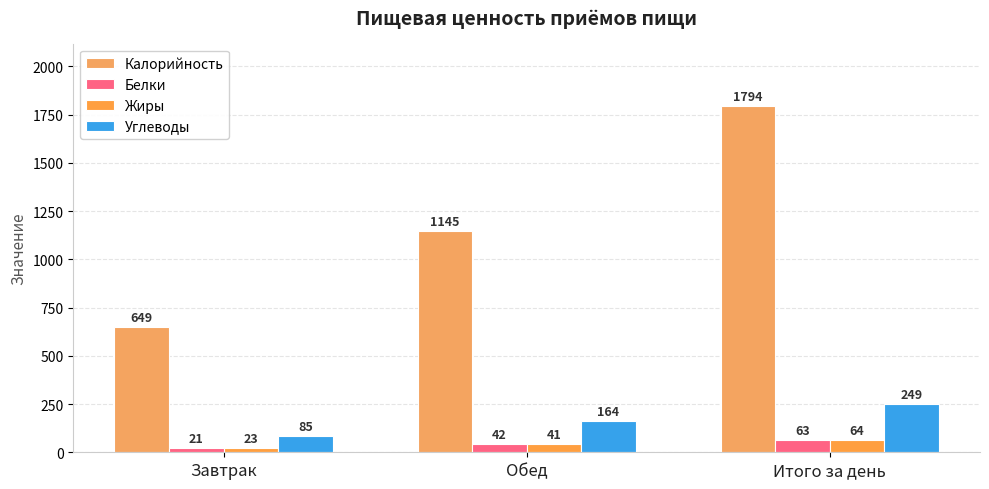

At which label does Жиры reach its peak?

Итого за день